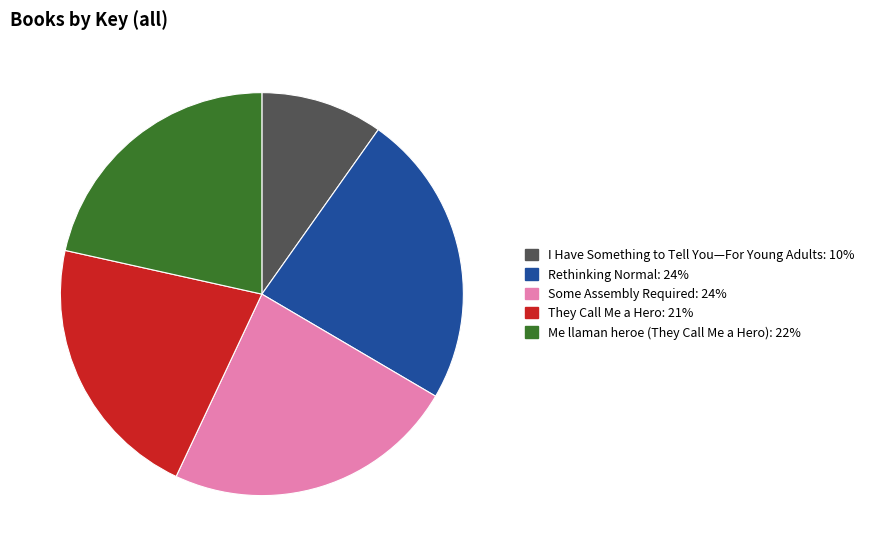

Is Rethinking Normal the majority of the pie?

No